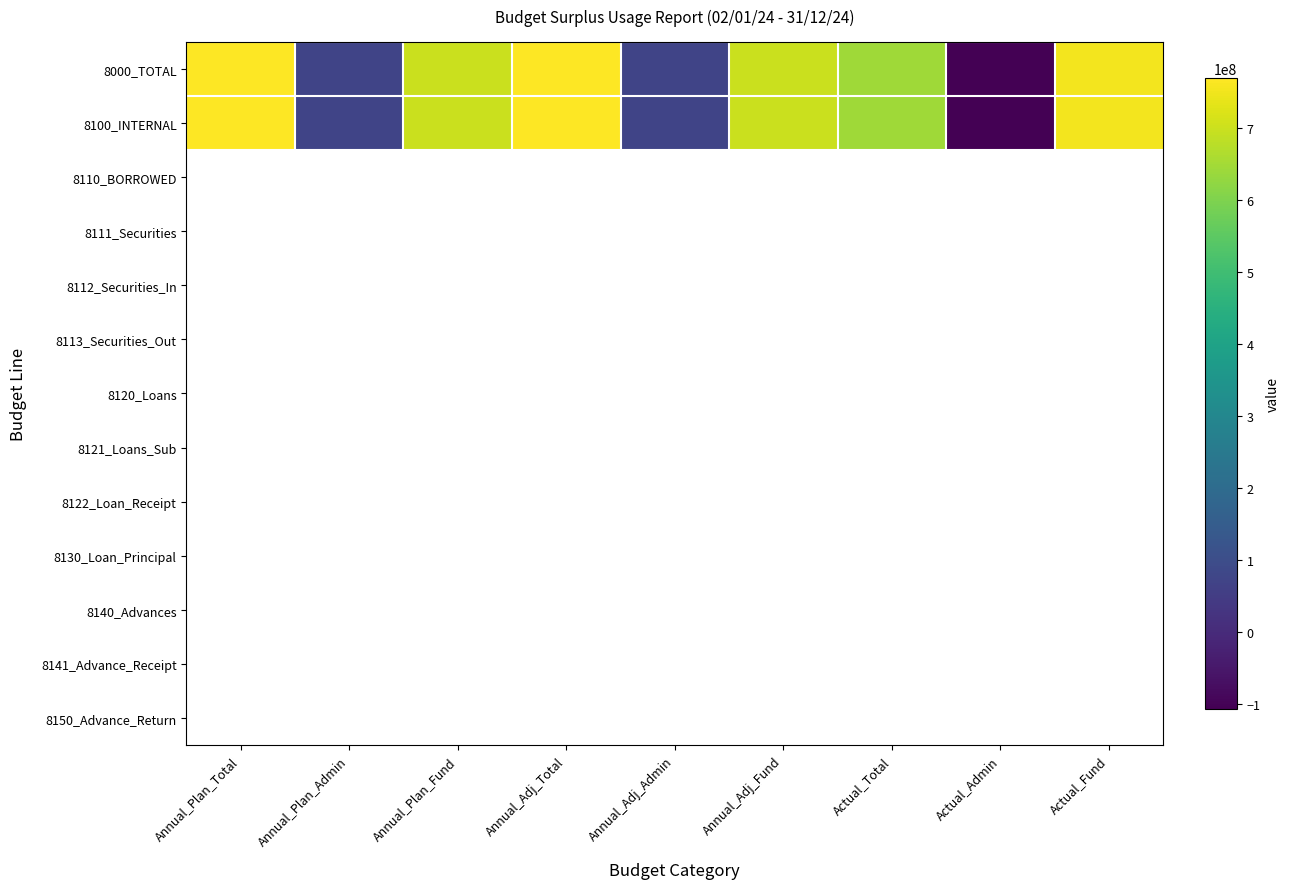

How many values in 8000_TOTAL are below zero?

1